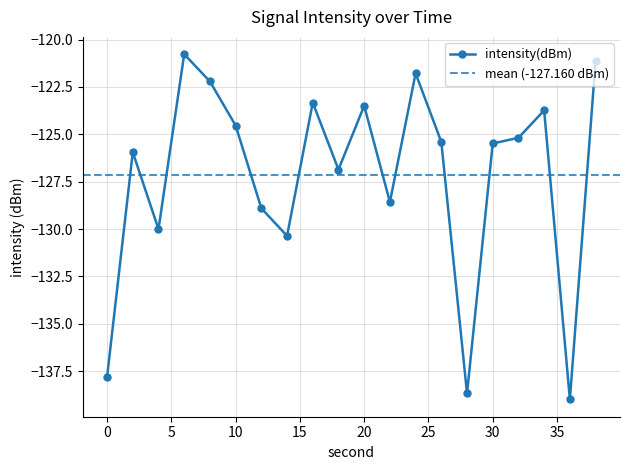

What is the value of the 2nd point from the left?

-125.9